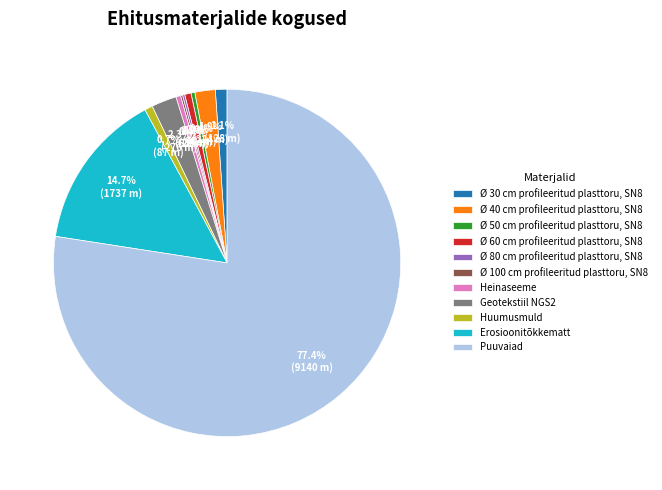

Which slice represents more than half of the pie?

Puuvaiad